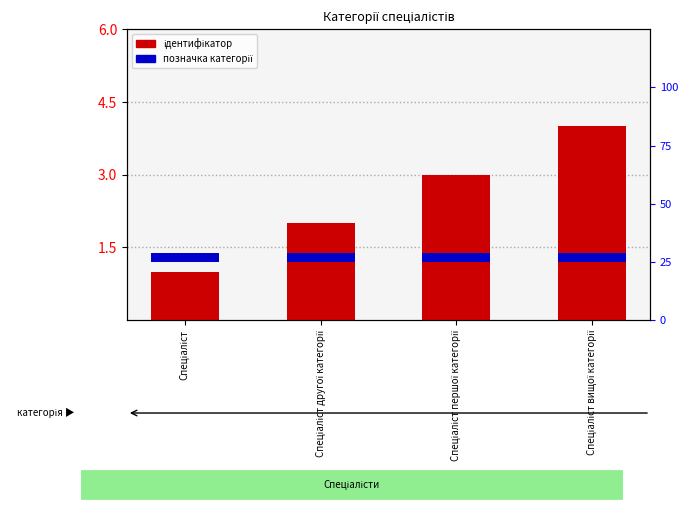

What is the label of the 2nd bar from the left?

Спеціаліст другої категорії